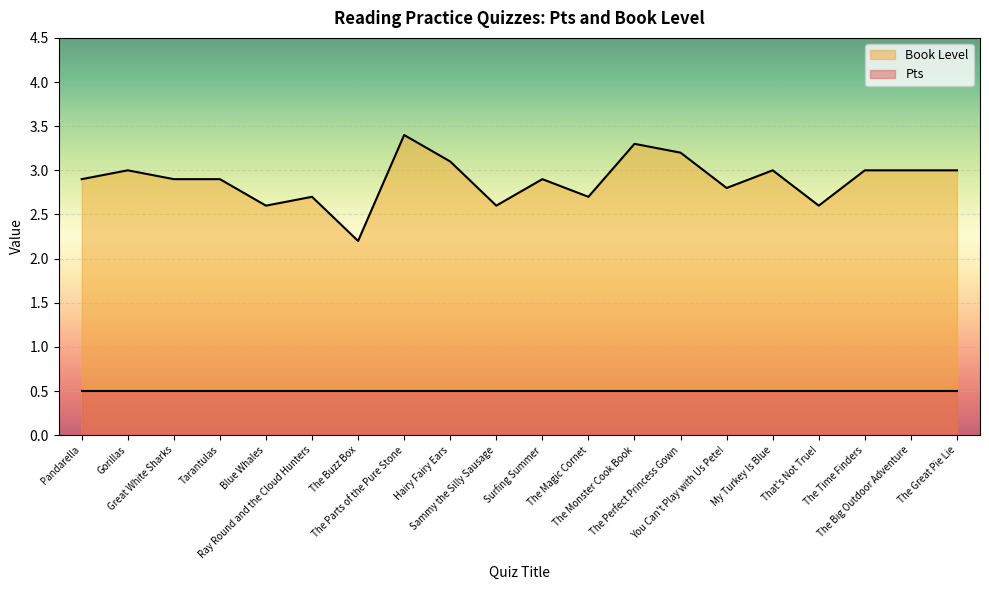

What is the change in value from Pandarella to You Can't Play with Us Pete!?

-0.1